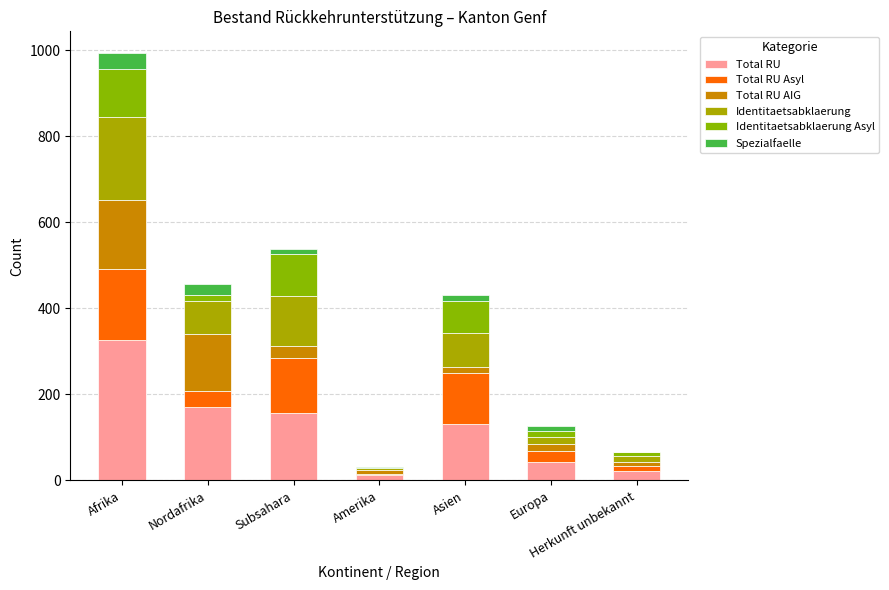

Count the number of categories in the chart.

7